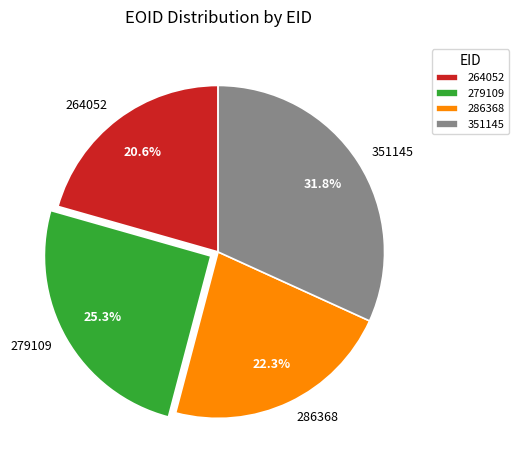

How many segments does this pie chart have?

4